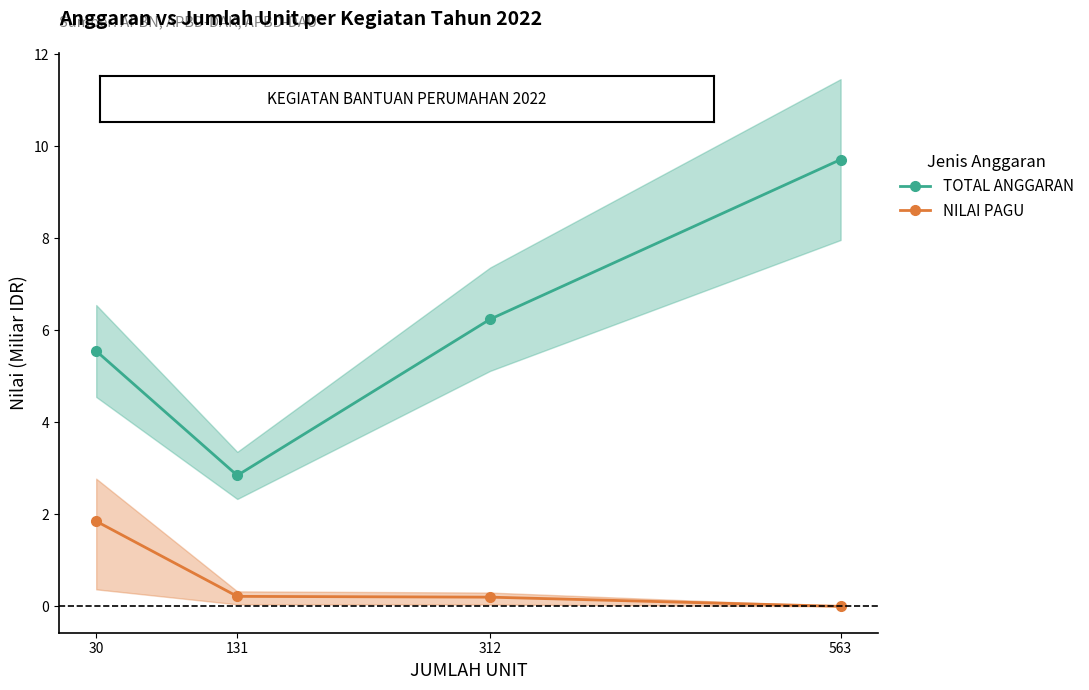

Reading left to right, list all the values displayed in this chart.

TOTAL ANGGARAN: 5.5	2.8	6.2	9.7
NILAI PAGU: 1.9	0.2	0.2	0.0